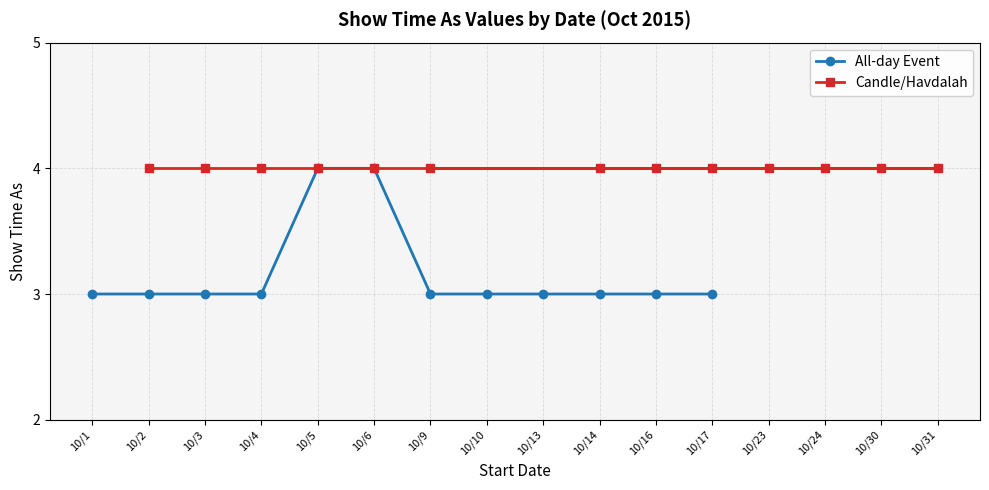

The value of All-day Event at 10/5 is 4. True or false?

True